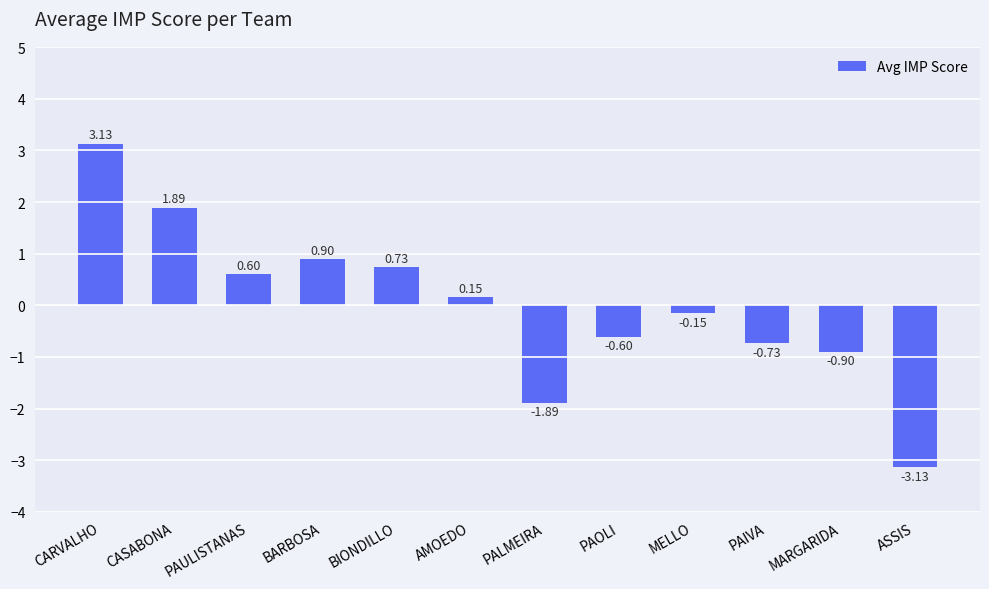

What is the change in value from CARVALHO to ASSIS?

-6.3